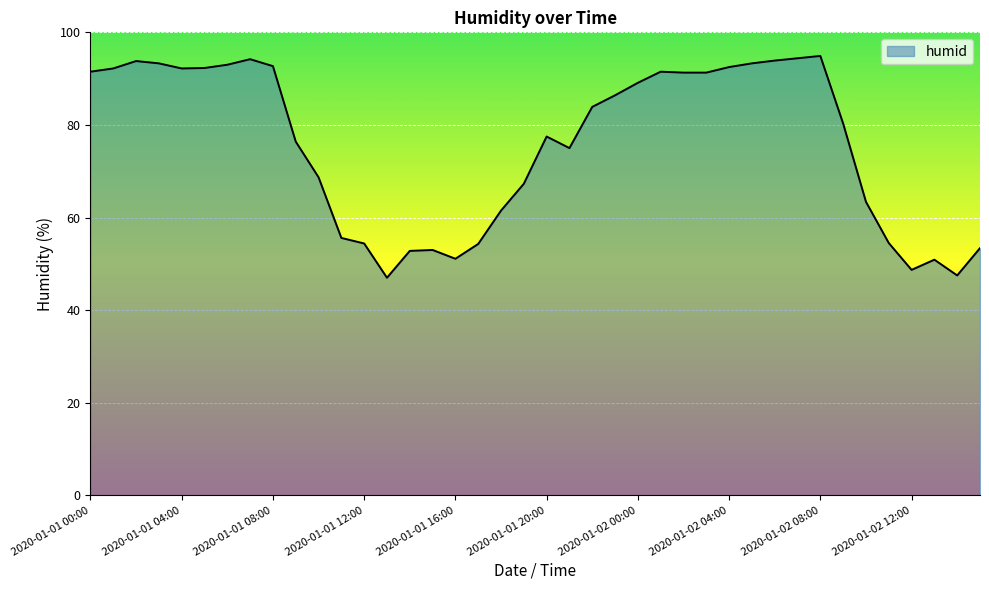

What is the average value?

75.8